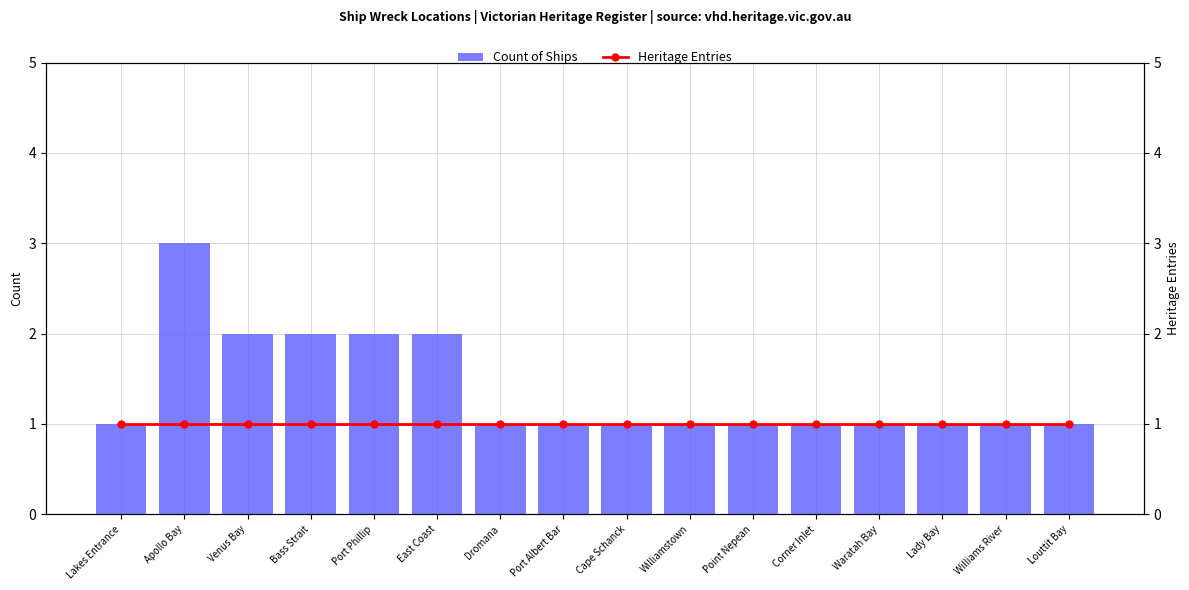

Rank the series by their average value, from highest to lowest.

Count of Ships, Heritage Entries